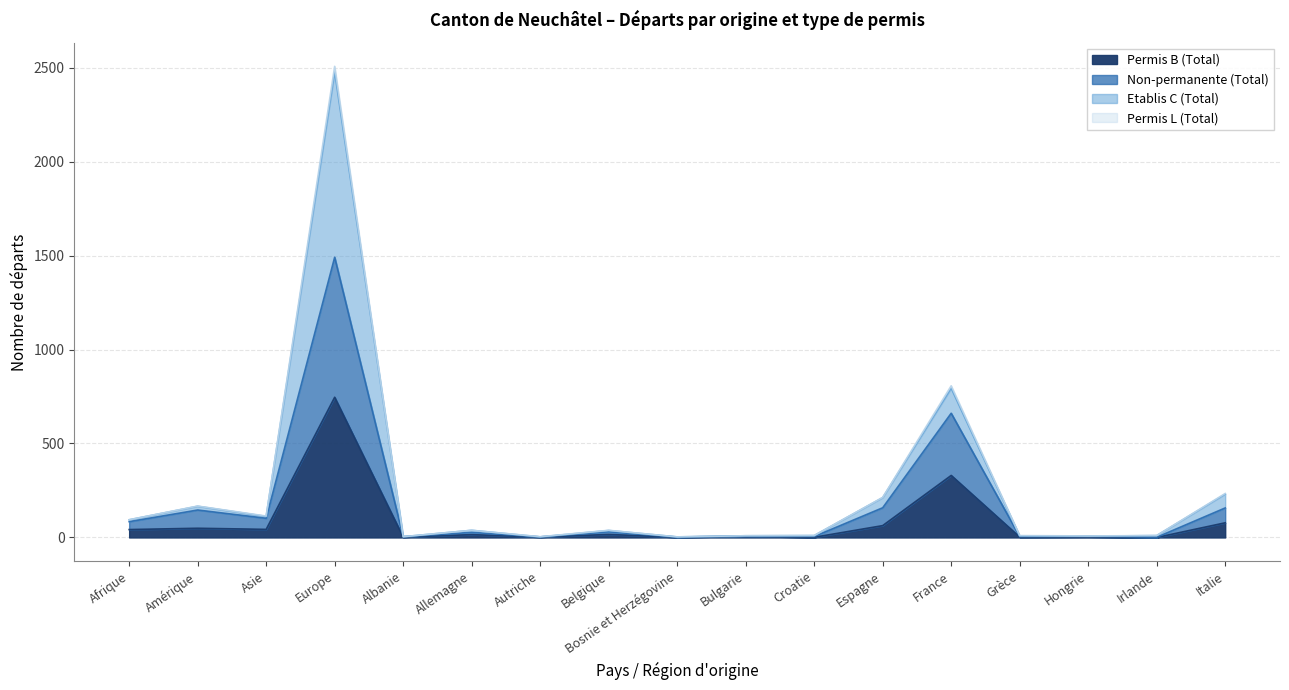

At which label is Permis B (Total) closest to 373?

France